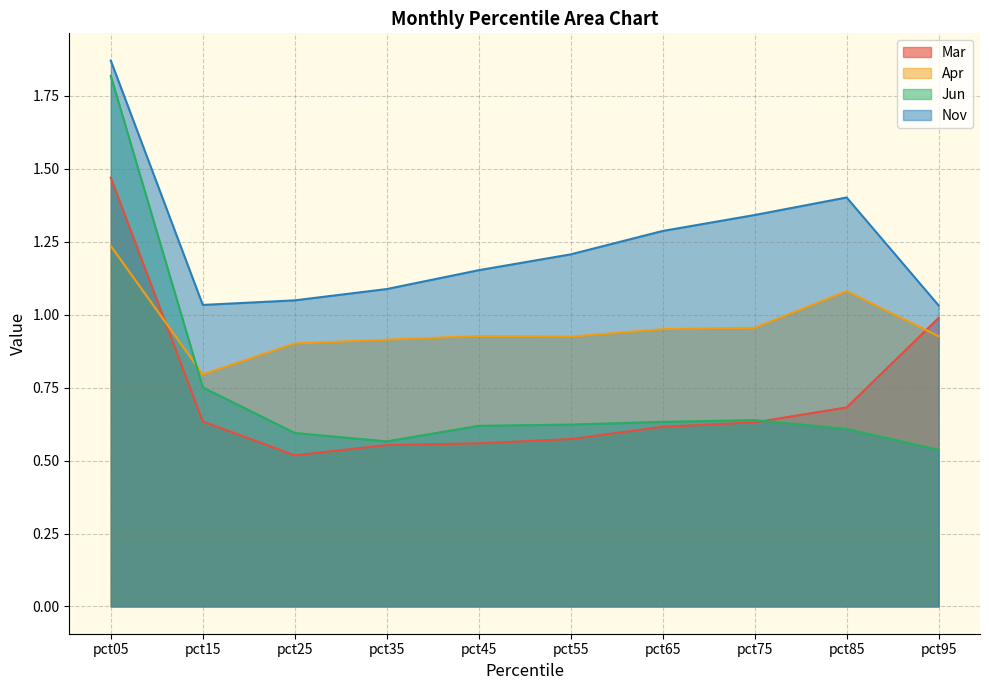

Between pct45 and pct75, which is larger?

pct75